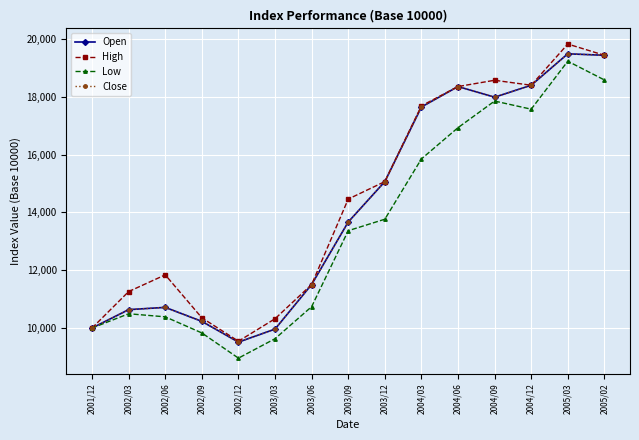

True or false: Close and Open cross at least once.

False